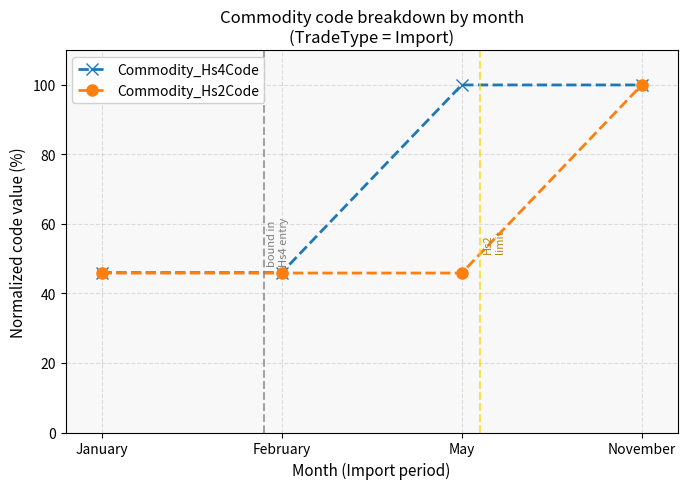

What is the label of the 1st point from the right?

November